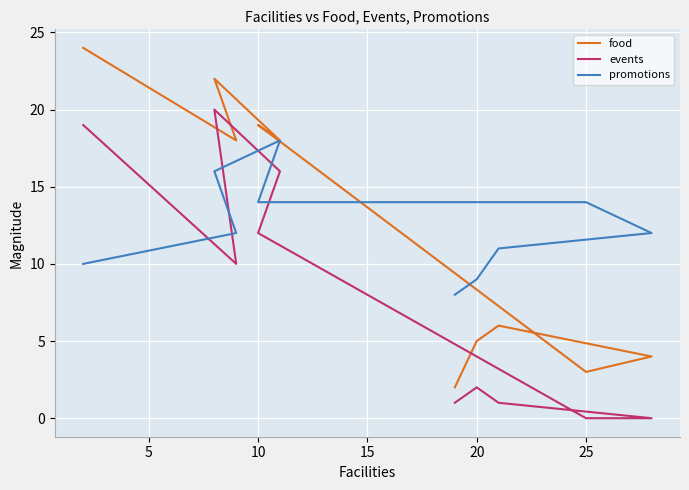

How many intersections are there between promotions and food?

1